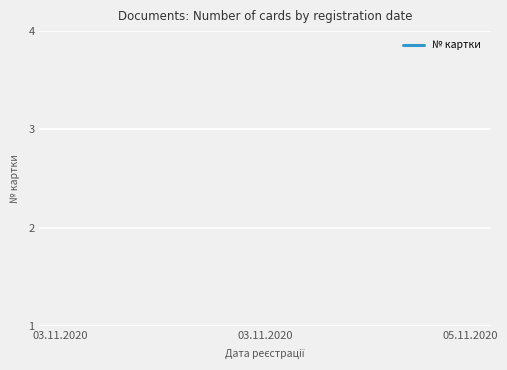

The value at 03.11.2020 is 39. True or false?

False